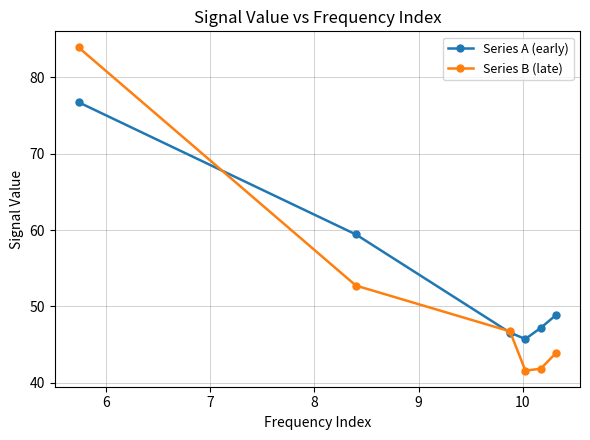

What is the value of the Series B (late) point at the 2nd from the left?

52.7